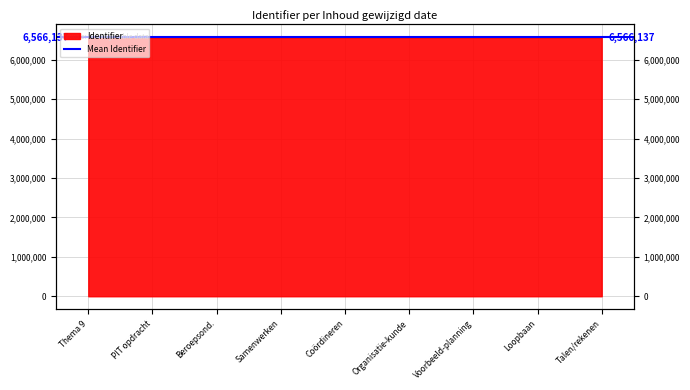

Count the number of values greater than 6566136.

4